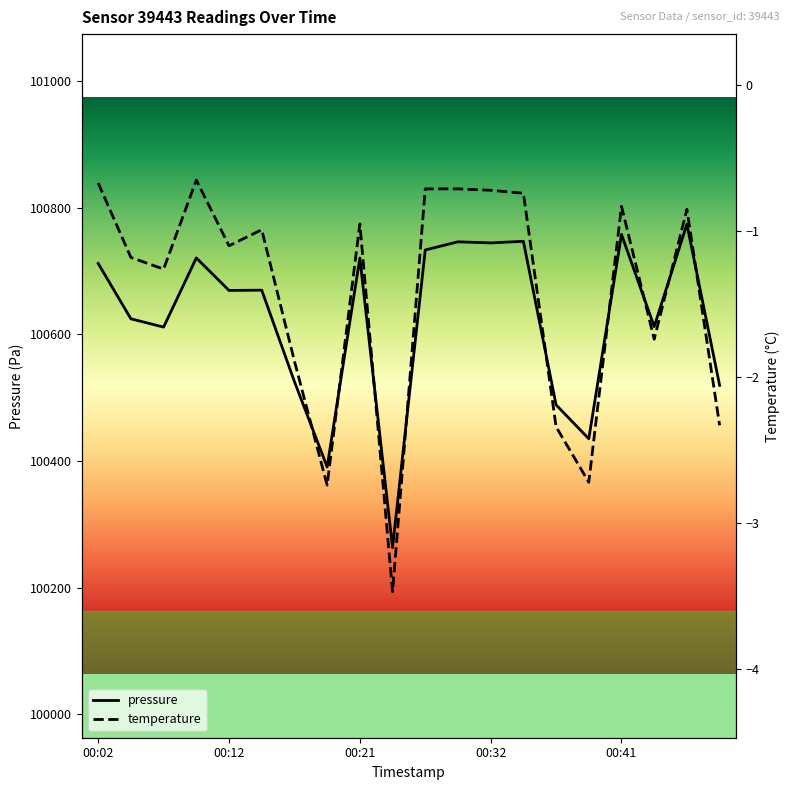

What is the difference between the maximum and second lowest values in the pressure series?

383.2